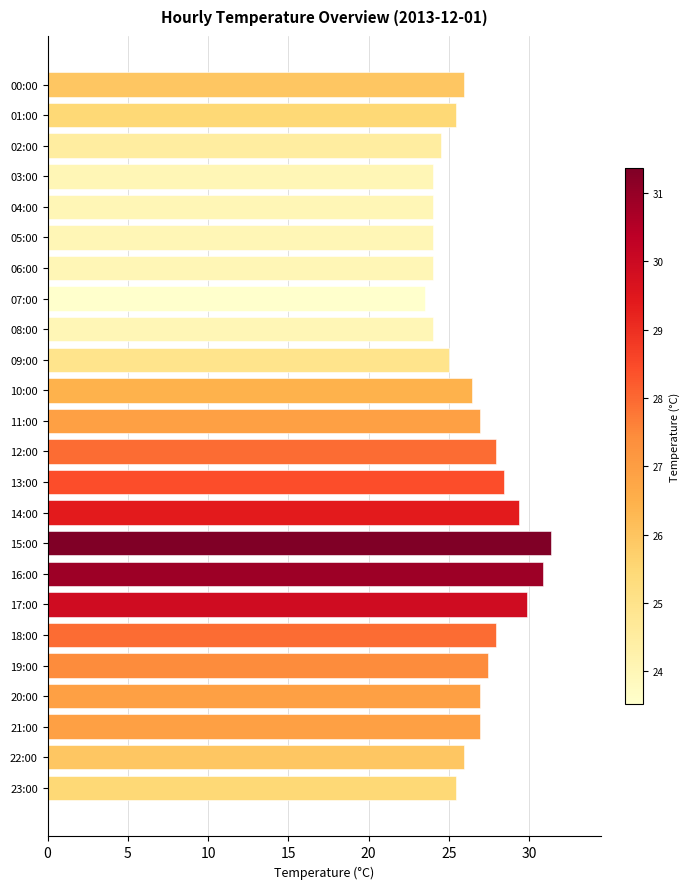

How many categories are shown in the chart?

24